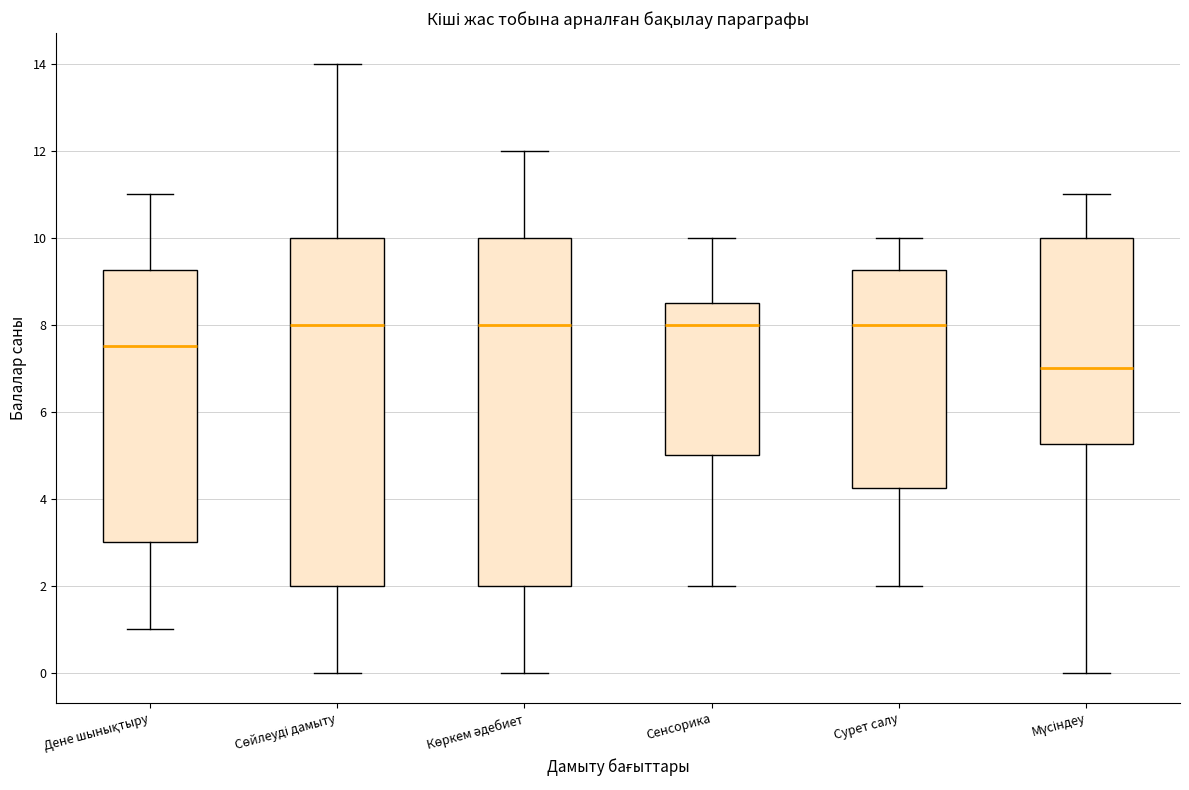

Which box has the lowest median line?

Мүсіндеу